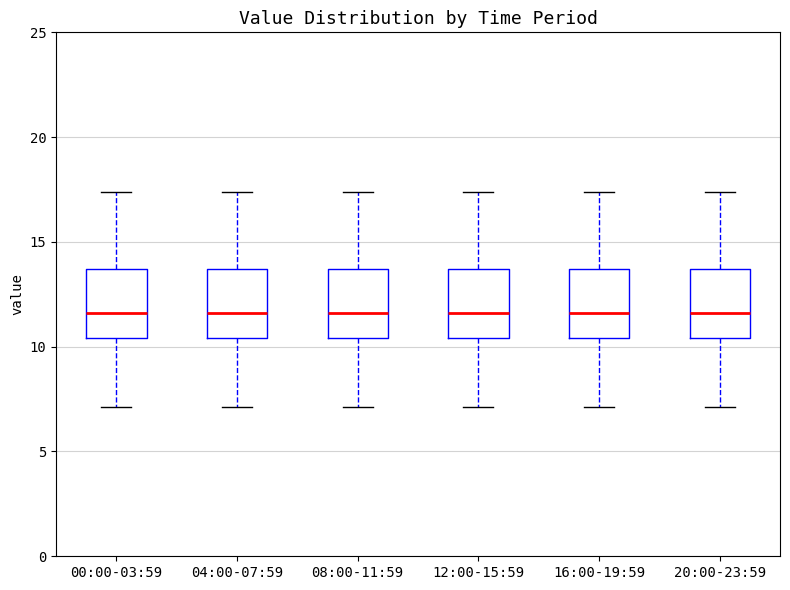

Where does the upper whisker of the box for 08:00-11:59 end on the y-axis? The values are not printed on the chart, so give them approximately, as read against the axis.

17.5